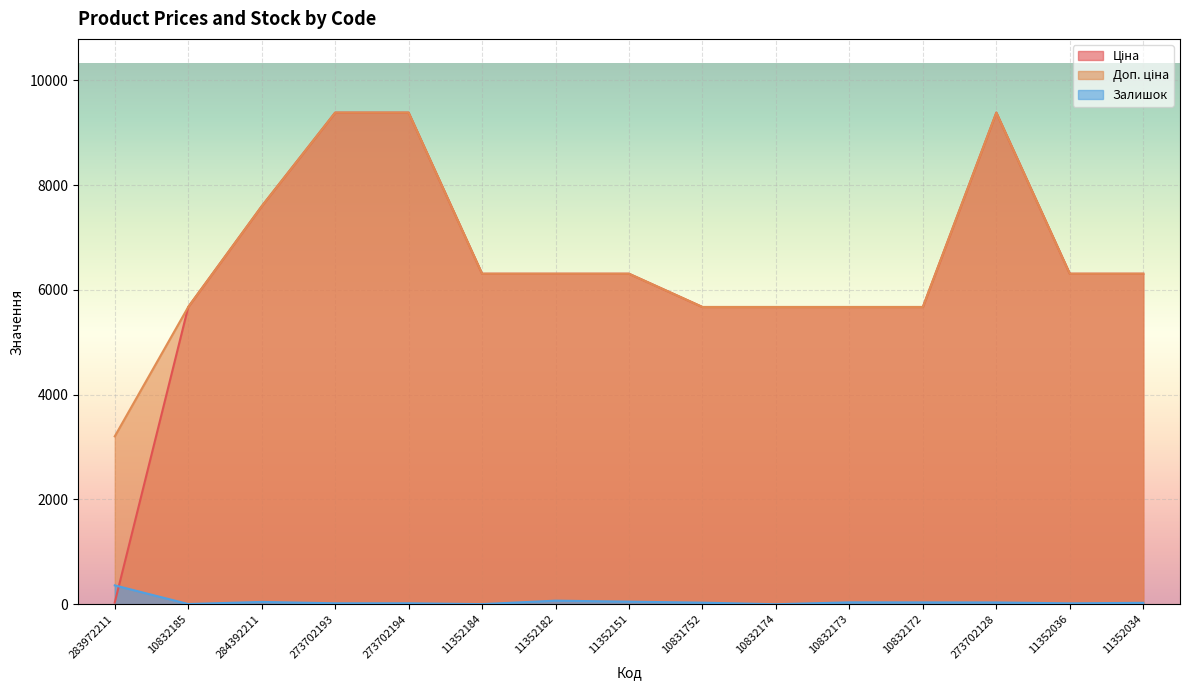

What is the label of the 11th point from the left?

10832173